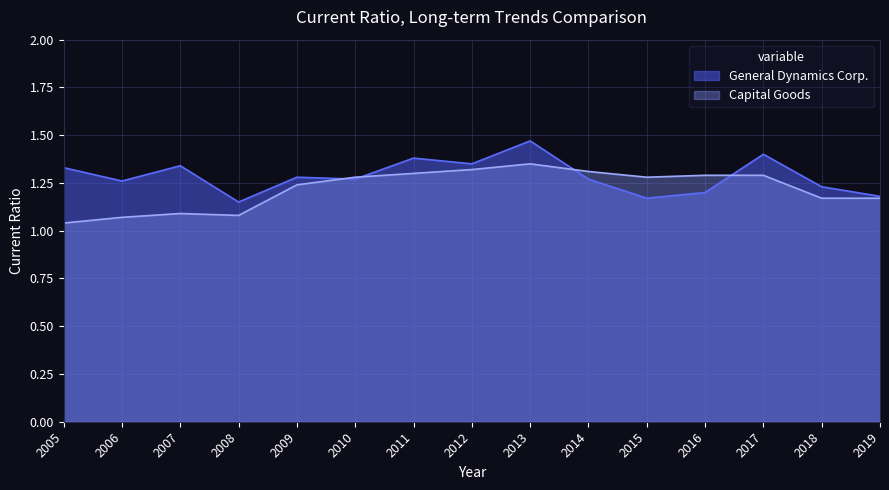

Reading left to right, extract all data points from this chart.

General Dynamics Corp.: 2005=1.3	2006=1.3	2007=1.3	2008=1.1	2009=1.3	2010=1.3	2011=1.4	2012=1.4	2013=1.5	2014=1.3	2015=1.2	2016=1.2	2017=1.4	2018=1.2	2019=1.2
Capital Goods: 2005=1.0	2006=1.1	2007=1.1	2008=1.1	2009=1.2	2010=1.3	2011=1.3	2012=1.3	2013=1.4	2014=1.3	2015=1.3	2016=1.3	2017=1.3	2018=1.2	2019=1.2